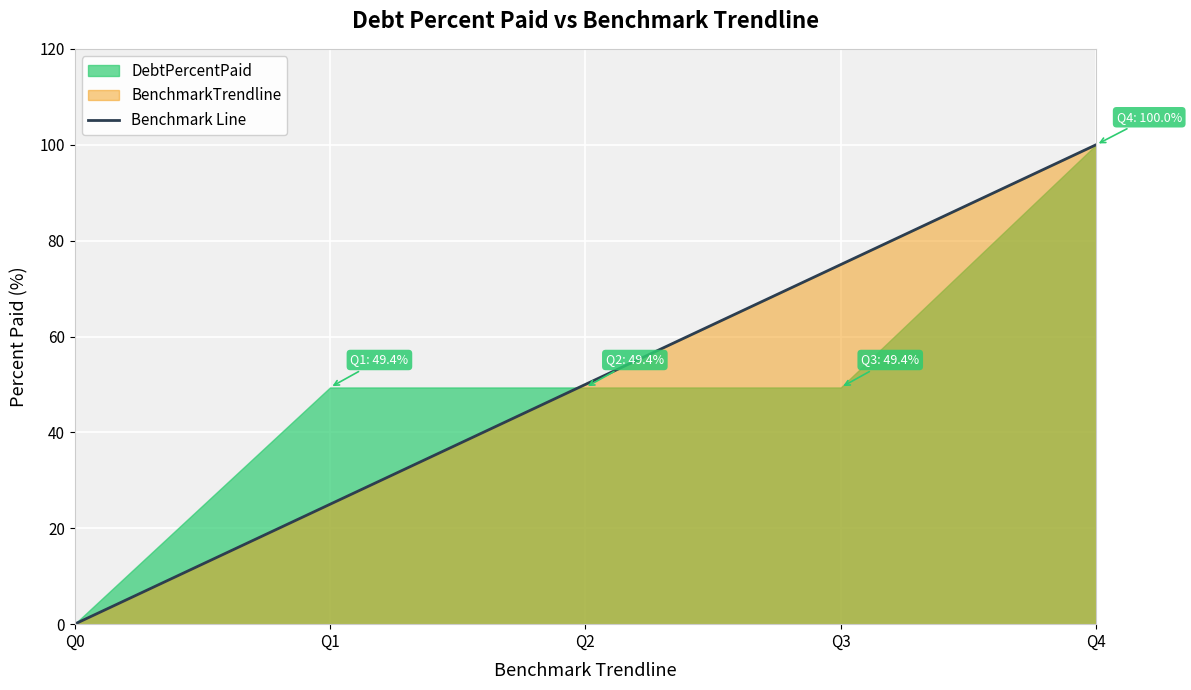

List the labels in order of value, largest first.

Q4, Q3, Q2, Q1, Q0